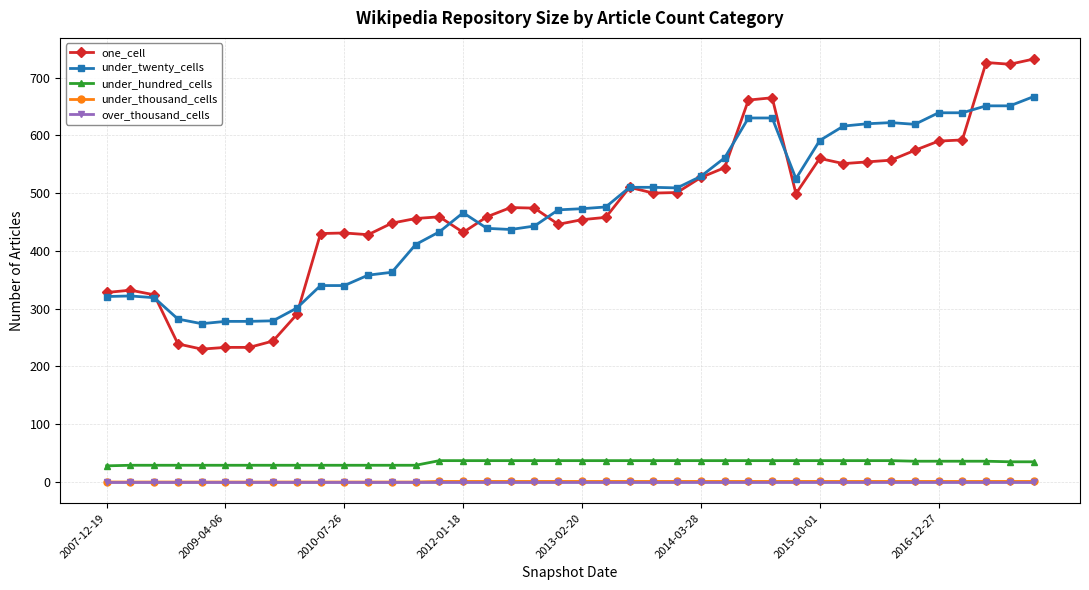

Which series has the widest spread of values?

one_cell